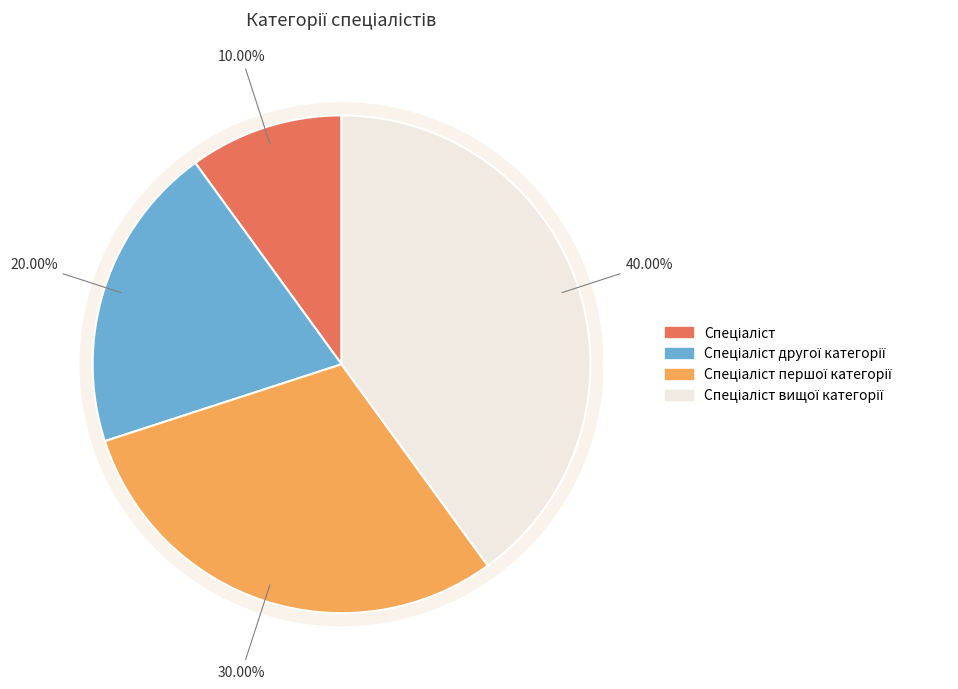

The Спеціаліст slice represents 10% of the pie. True or false?

True